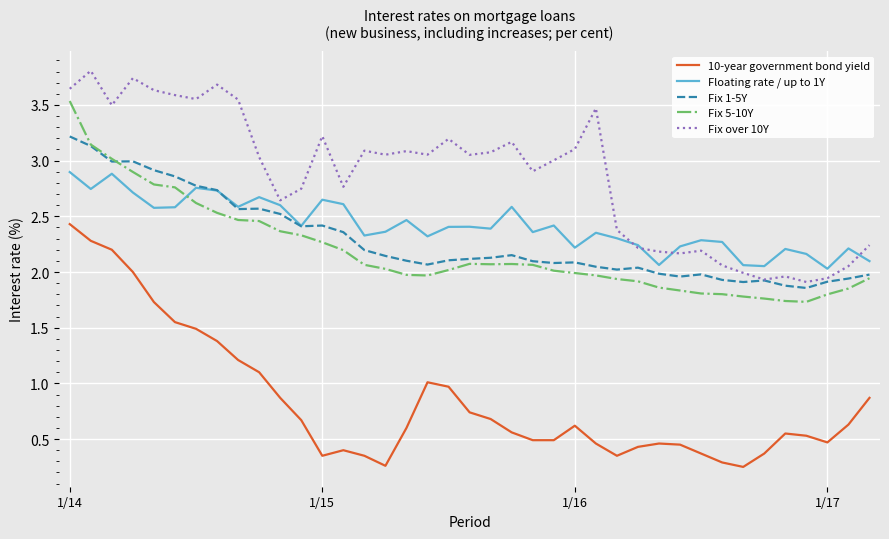

In 10-year government bond yield, how many points are higher than both neighbors (excluding endpoints)?

5